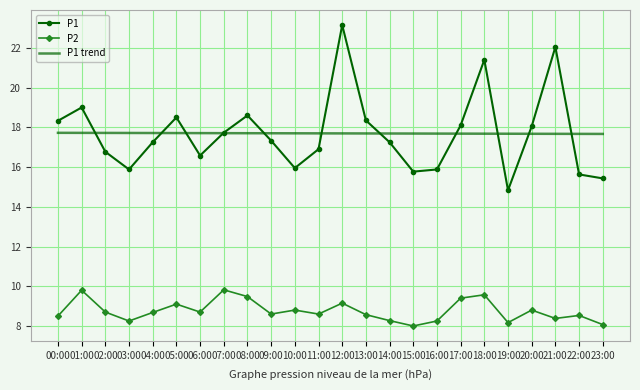

What is the spread (max minus min) of values at 18:00?

11.8